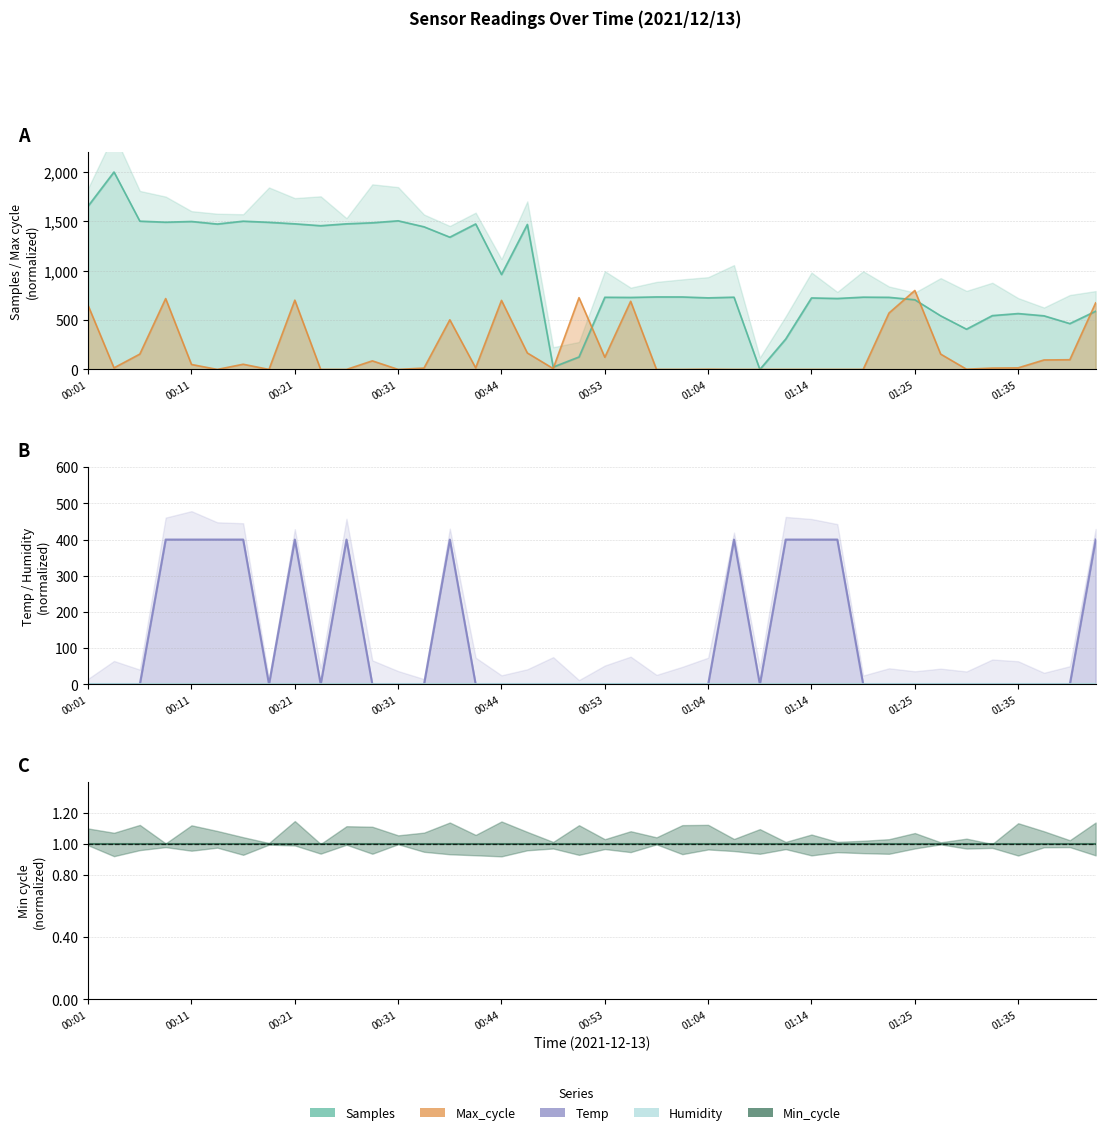

What is the sum of the Samples values at 00:48 and 00:01?

1679.6